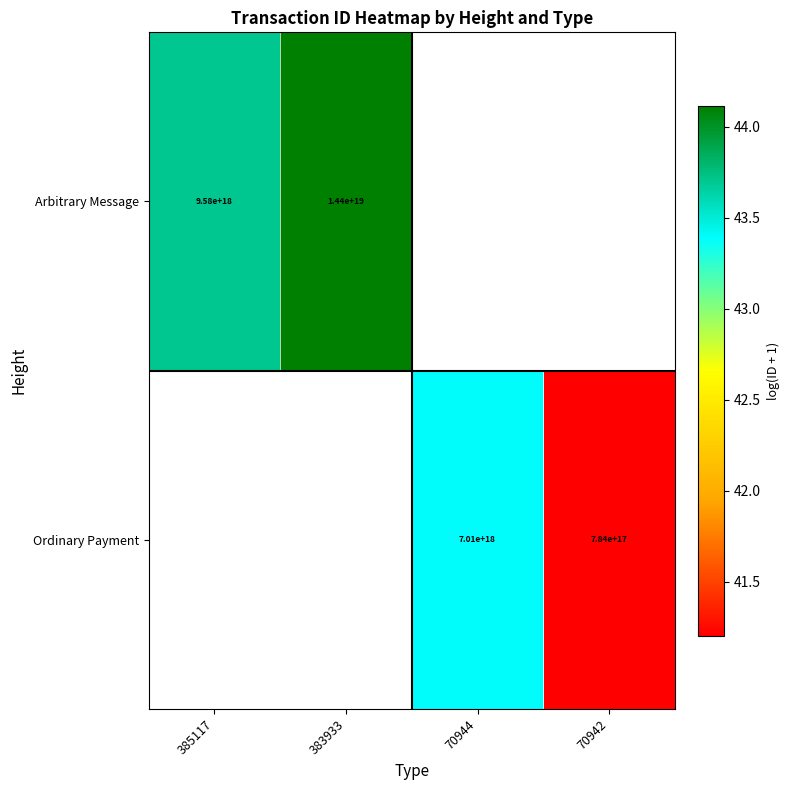

What is the maximum value for Arbitrary Message?

44.1